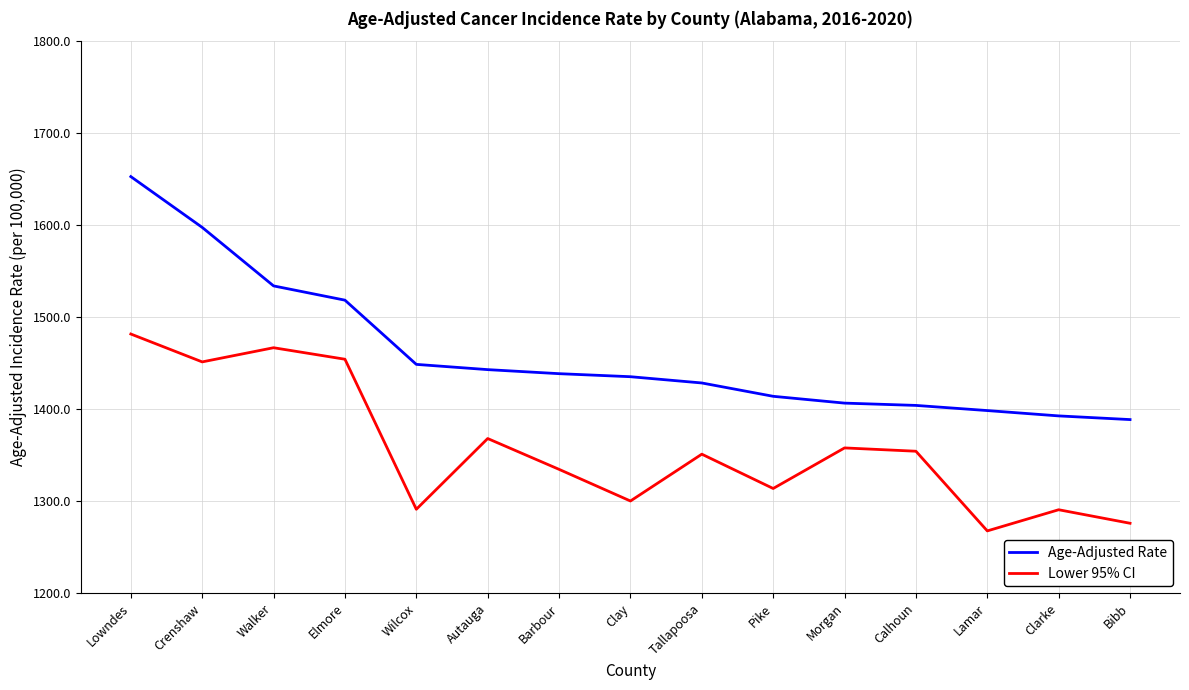

Does the chart have visible grid lines?

Yes